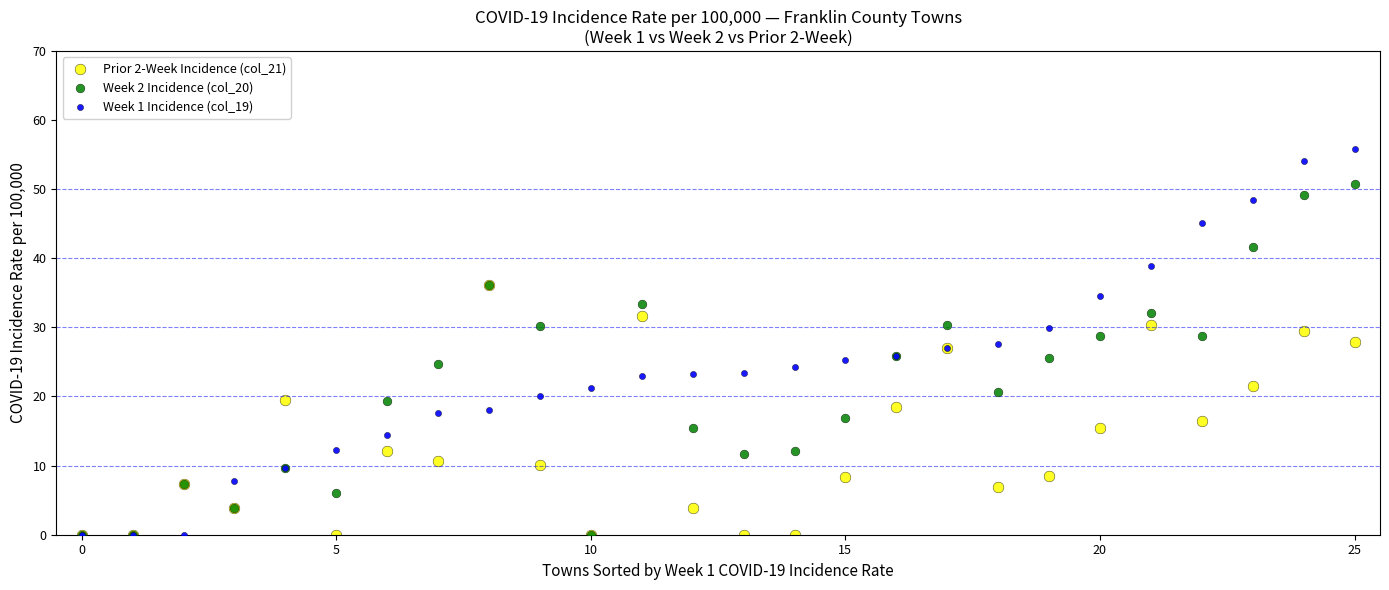

Which series has the largest Y range (max minus min)?

Week 1 Incidence (col_19)